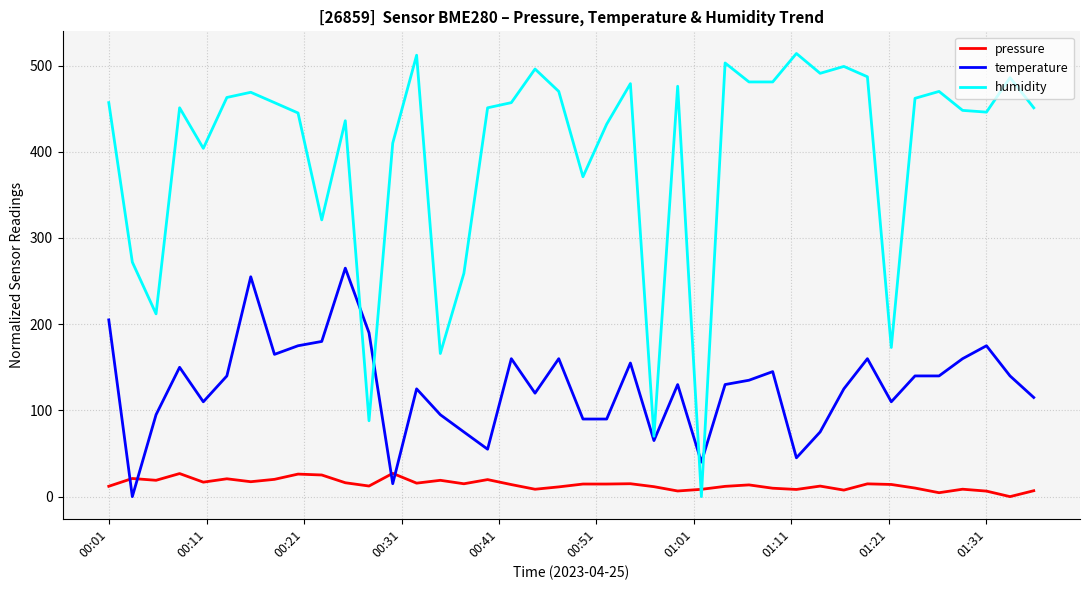

Which series ends up on top after the final intersection of pressure and temperature?

temperature